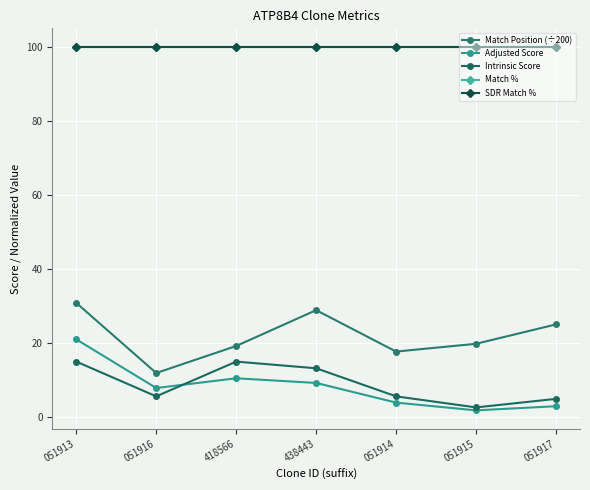

True or false: SDR Match % has more than 0 points higher than both neighbors.

False